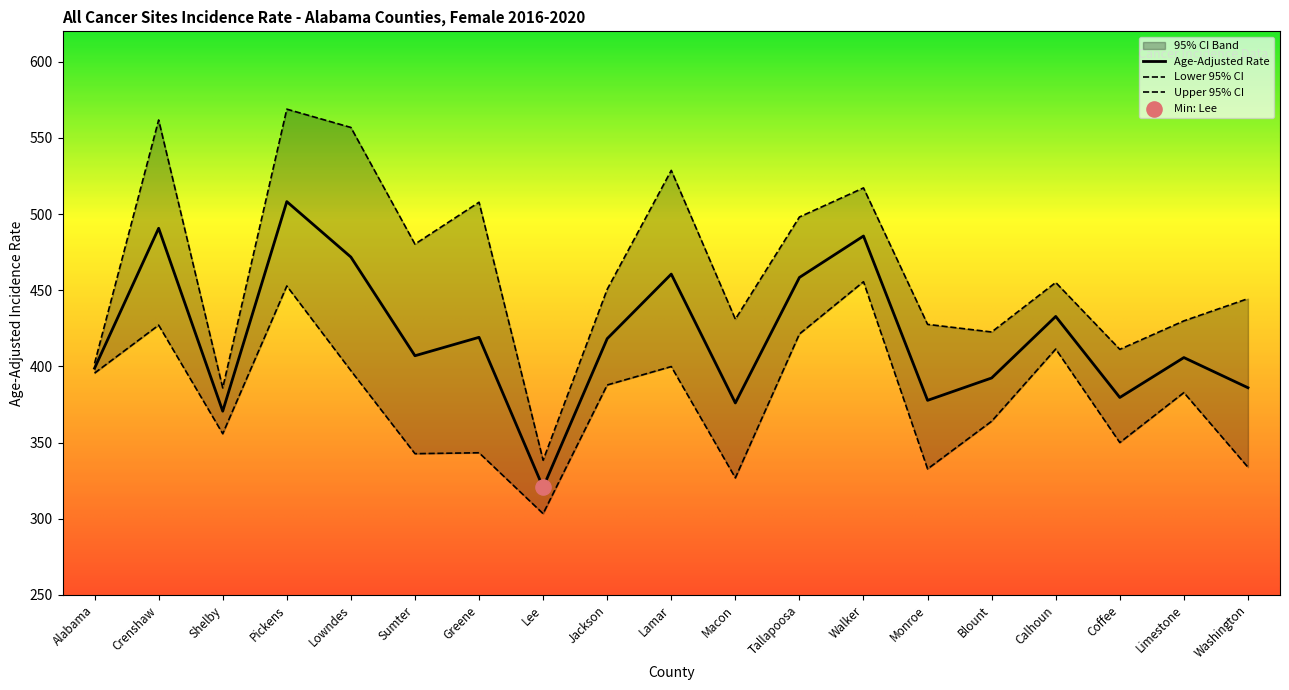

Which series has the widest spread of Y values?

Upper 95% CI